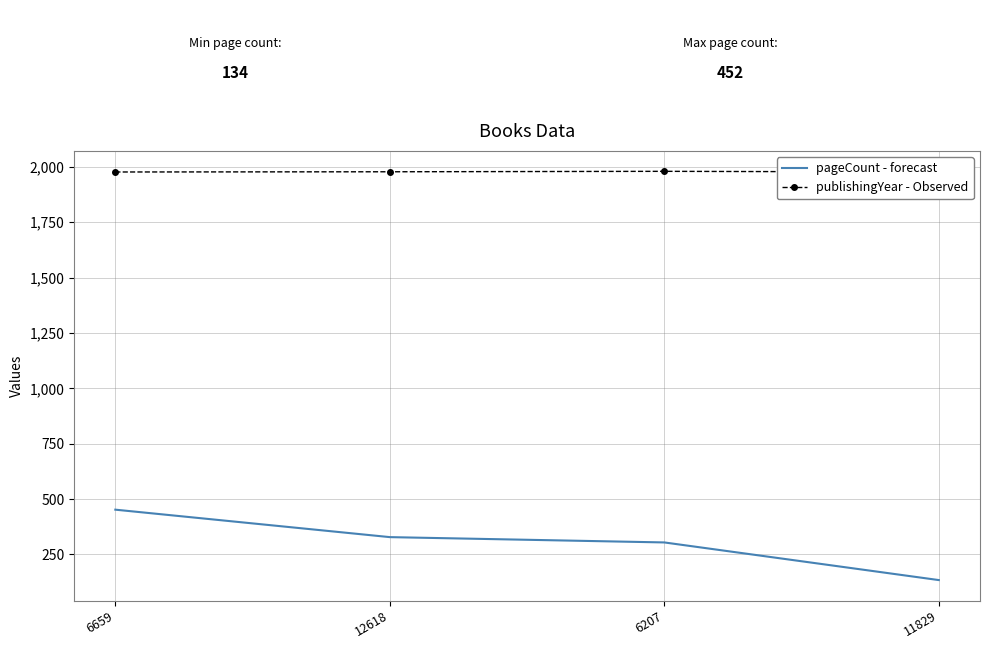

What is the difference between the second highest and minimum values in the pageCount - forecast series?

194